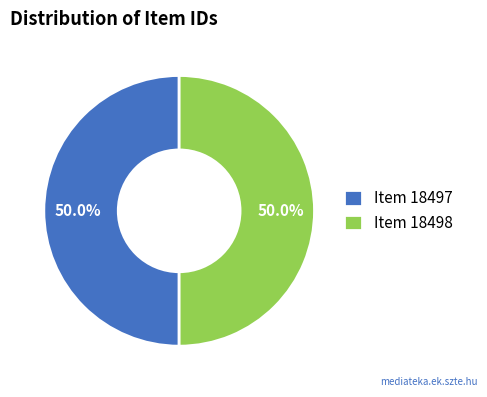

What percentage is NOT represented by Item 18497?

50.0%